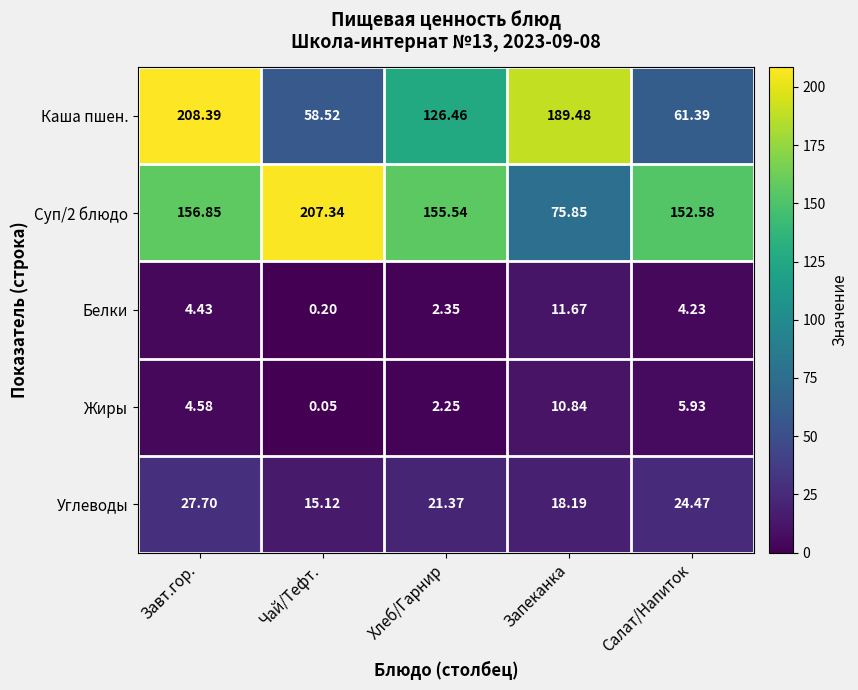

Is the value of Белки at Завт.гор. greater than the value of Углеводы at Завт.гор.?

No